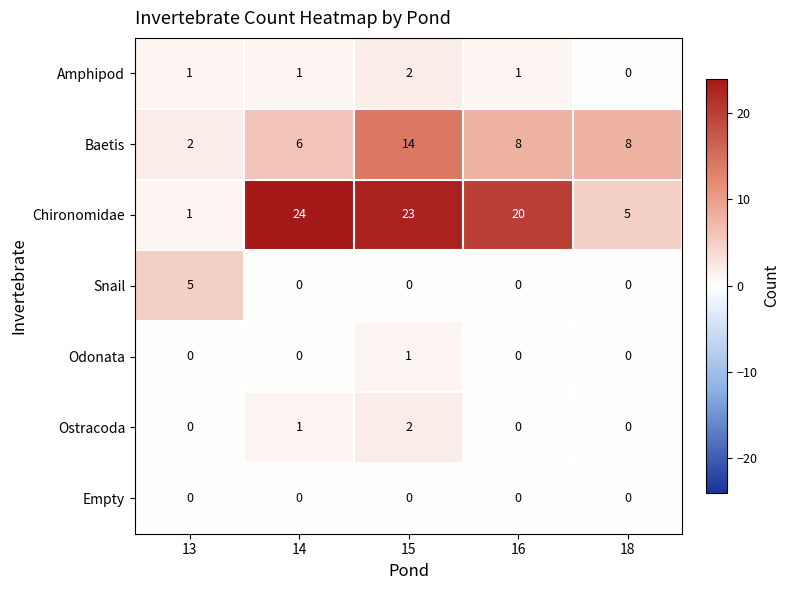

Is it true that Baetis equals 14 at 15?

True